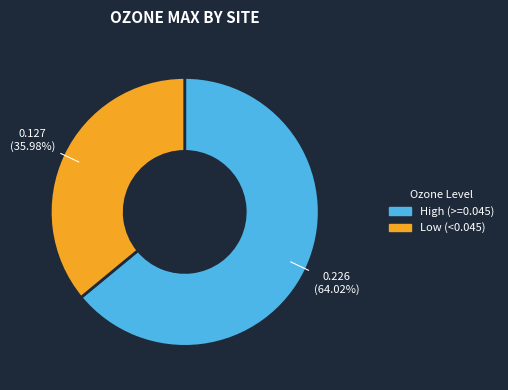

Is there a majority slice in this chart?

Yes